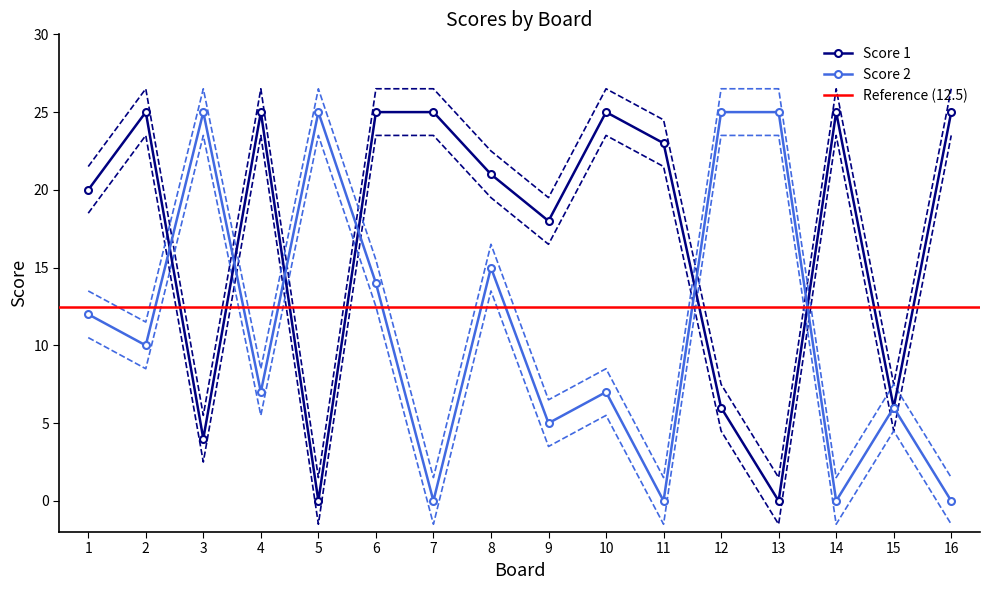

What is the difference between the highest and lowest values at 9?

13